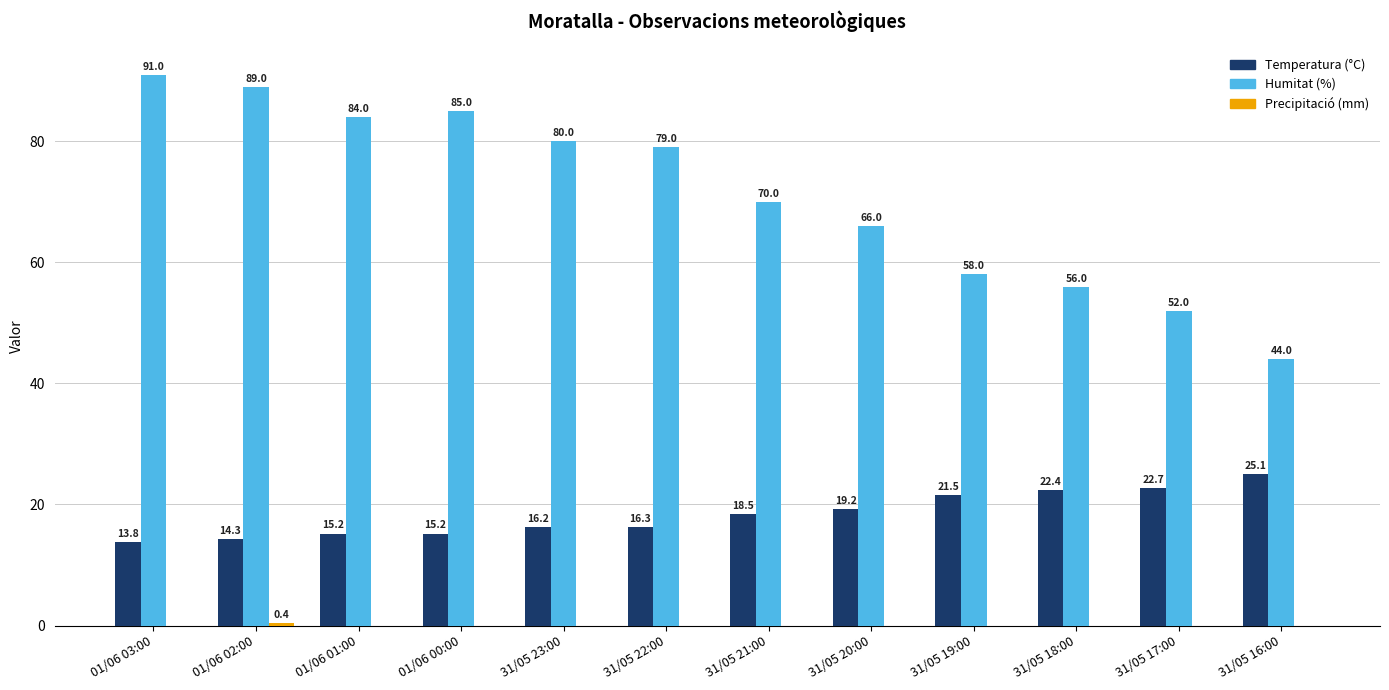

What is the sum of the Humitat (%) values at 01/06 03:00 and 31/05 22:00?

170.0